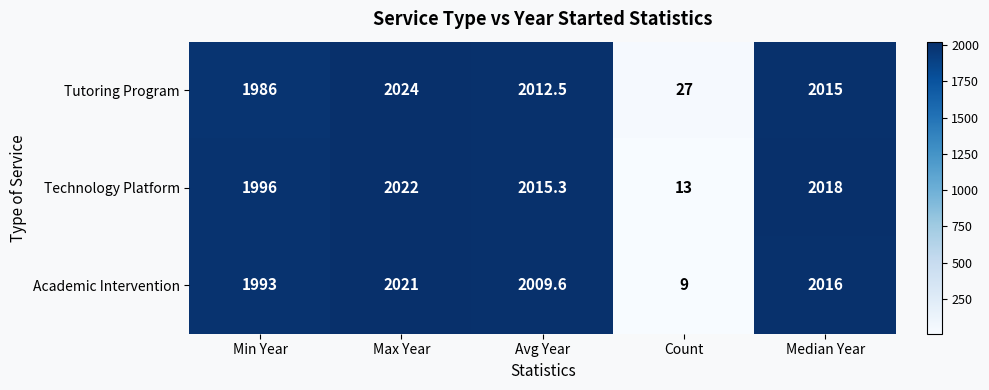

The Academic Intervention series shows 585.1 at Min Year. True or false?

False